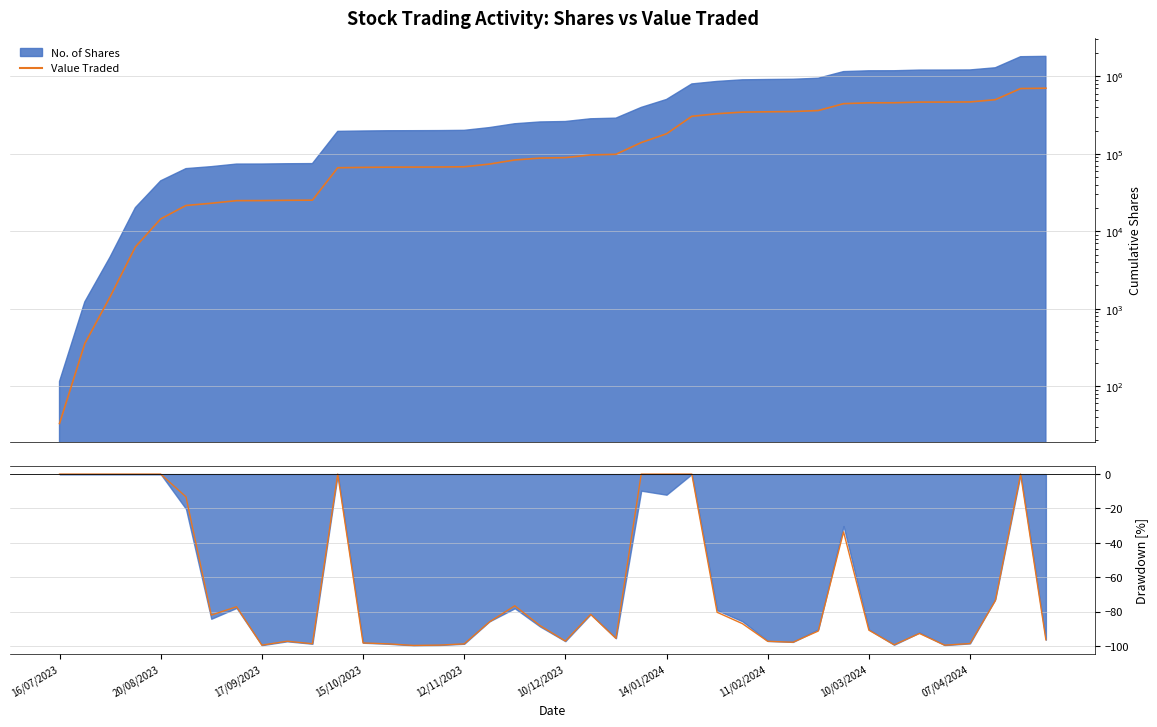

What is the smallest value displayed?

-99.7